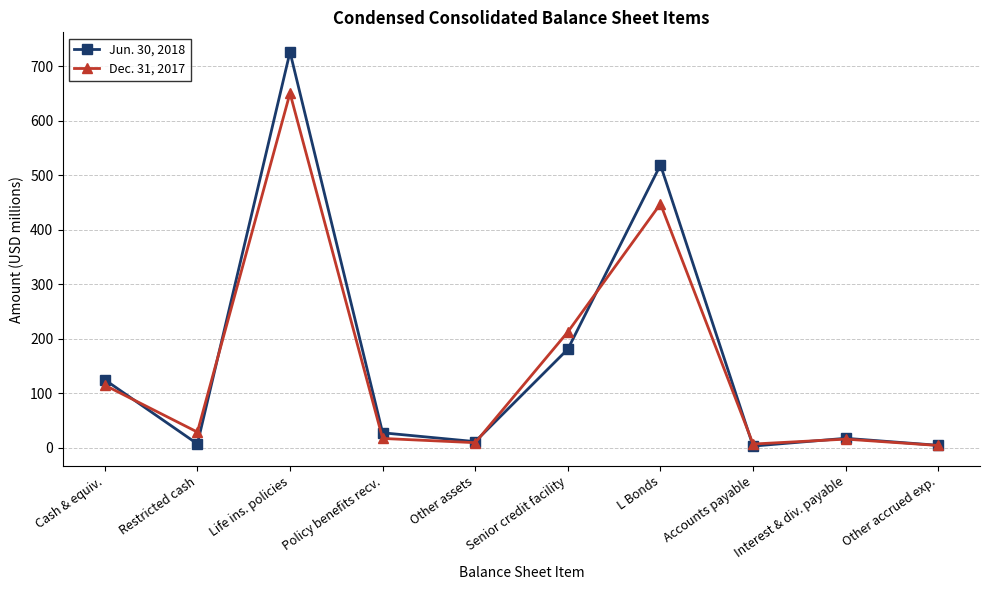

How many data points does each series have?

10